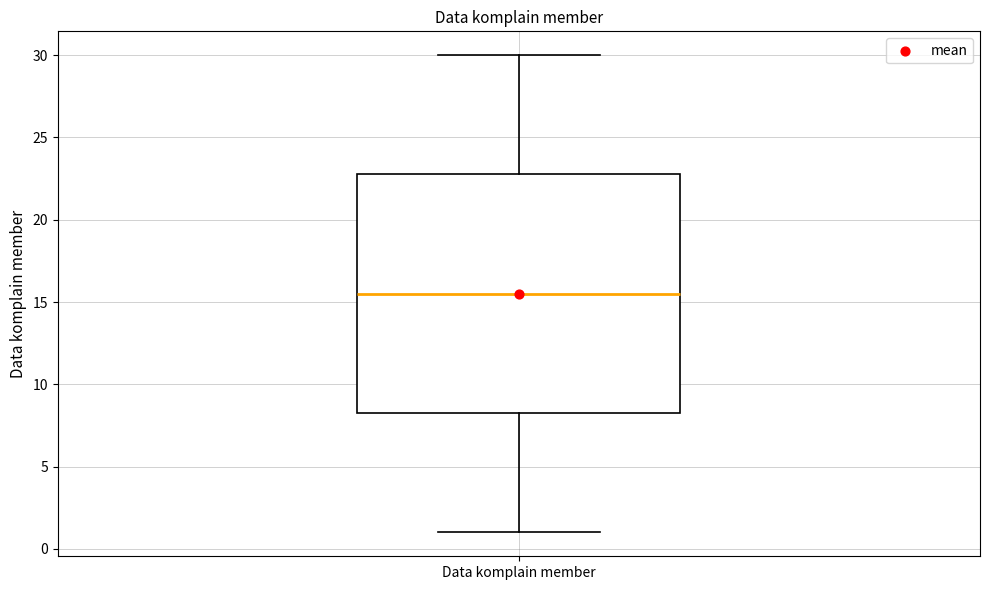

Read this box plot against the y-axis: the position of the median line, the range covered by the box, and the ends of both whiskers. The values are not printed on the chart, so give them approximately, as read against the axis.

median 15.5, box 8.5 to 23.0, whiskers 1.0 to 30.0